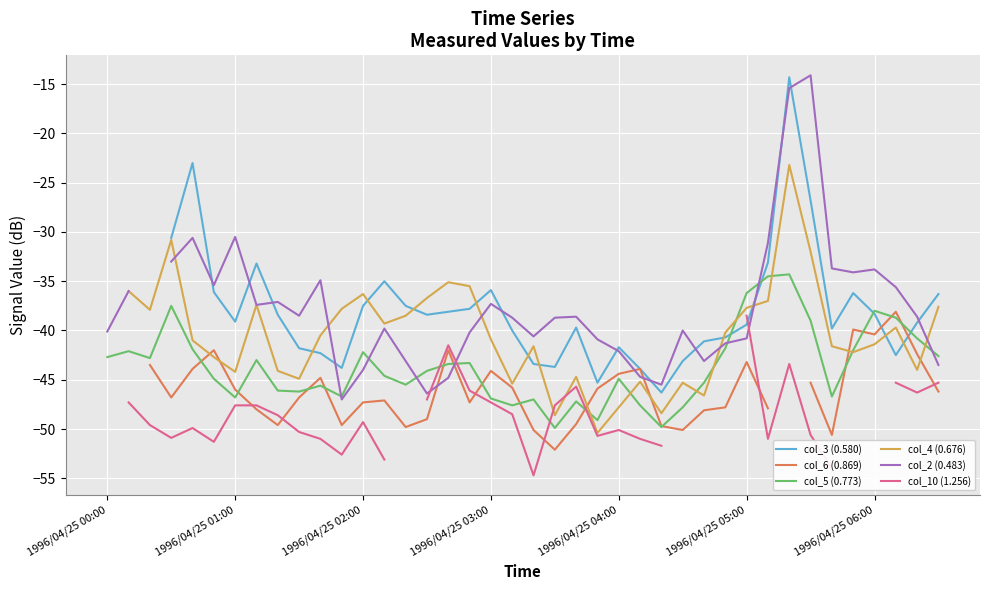

What is the approximate value of col_6 (0.869) at 26?

-49.7